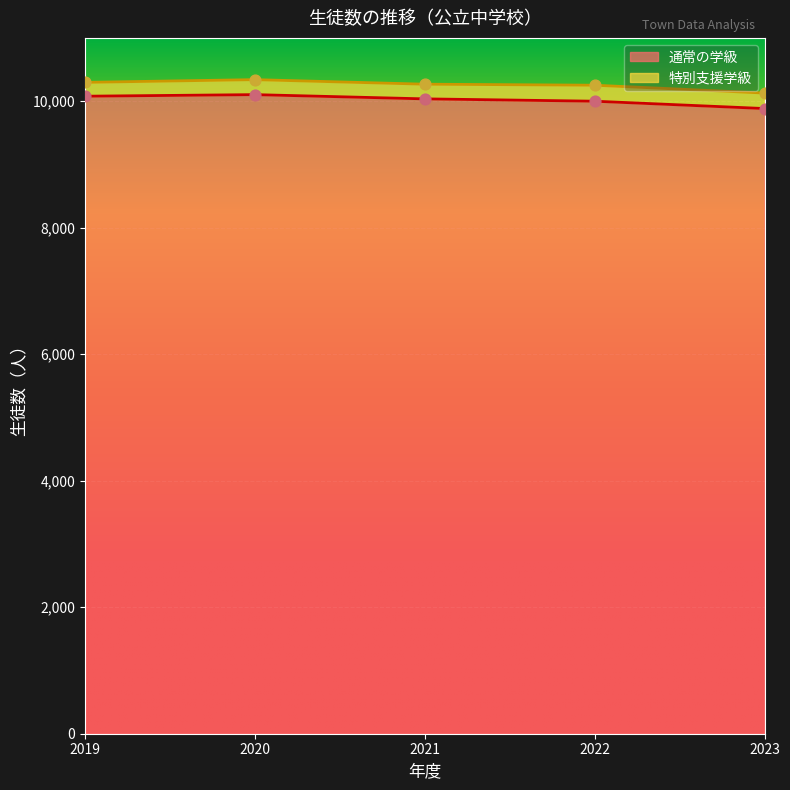

What is the change in value from 2019 to 2021?

-42